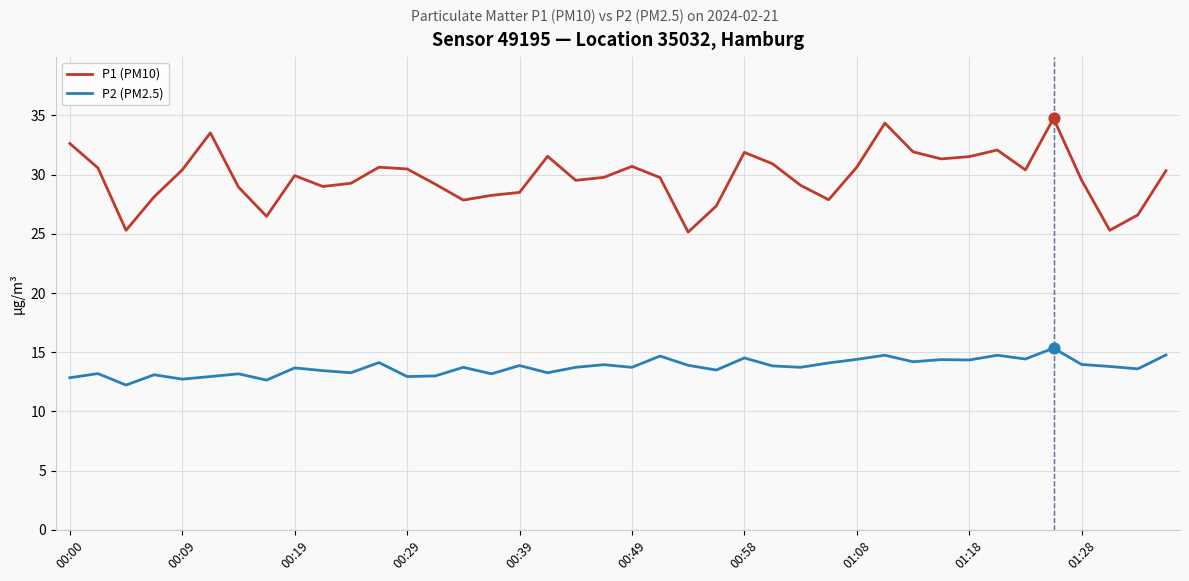

Which series has the widest spread of values?

P1 (PM10)